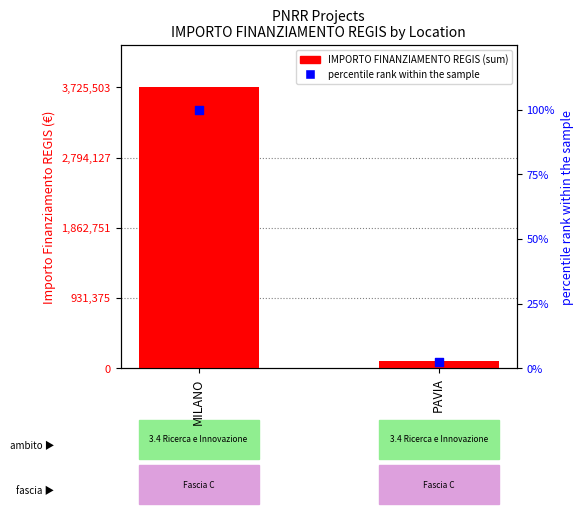

Which series reaches the maximum Y coordinate?

IMPORTO FINANZIAMENTO REGIS (sum)